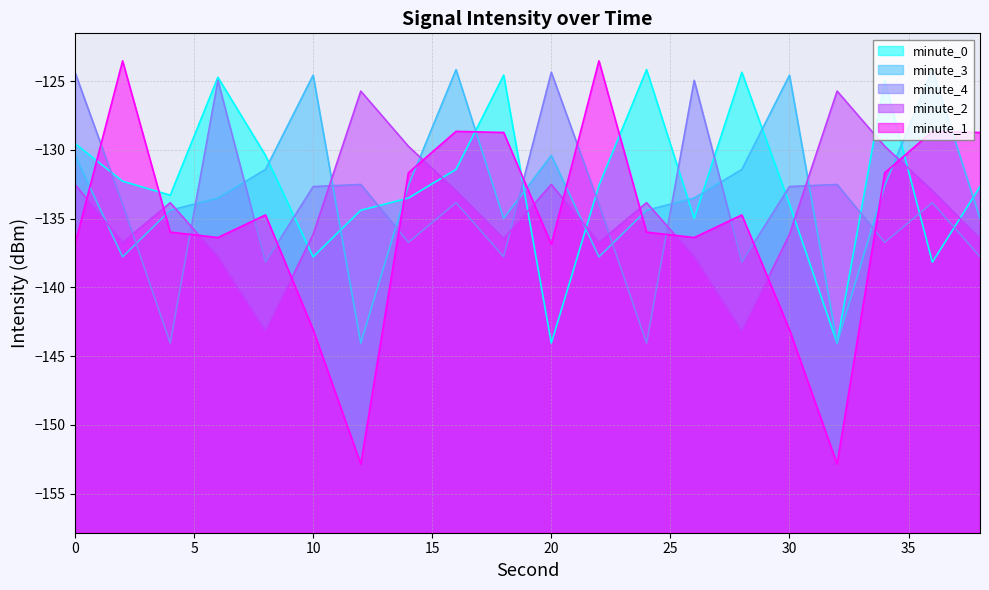

Rank the series by their average value, from highest to lowest.

minute_0, minute_3, minute_4, minute_2, minute_1